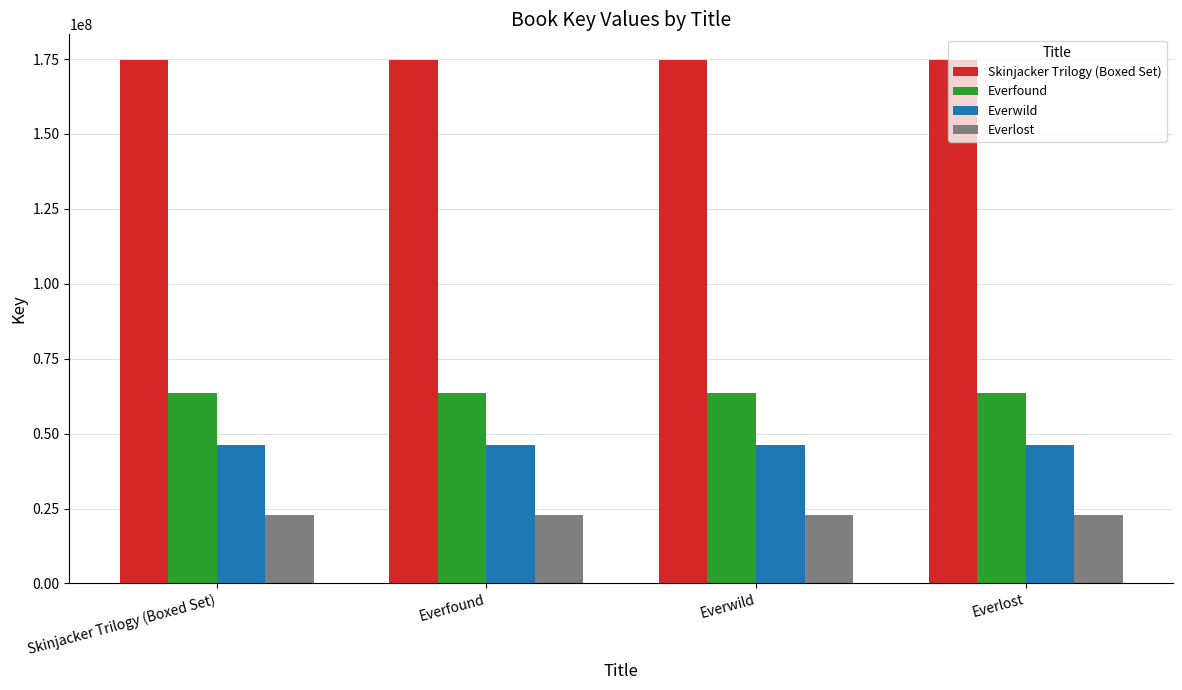

What is the sum of the Everlost values at Everfound and Skinjacker Trilogy (Boxed Set)?

45972734